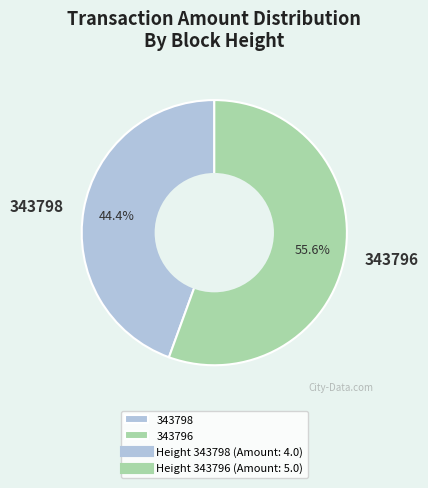

To the nearest percent, what is the average slice percentage?

50%